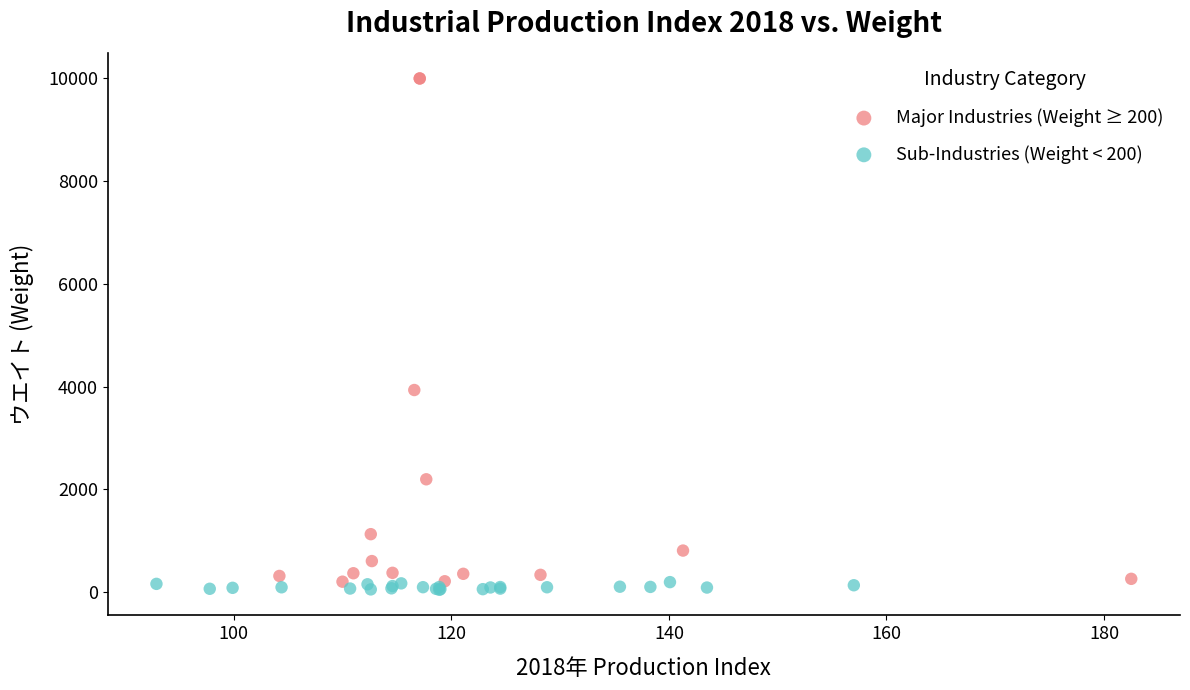

Which series reaches the maximum Y coordinate?

Major Industries (Weight ≥ 200)